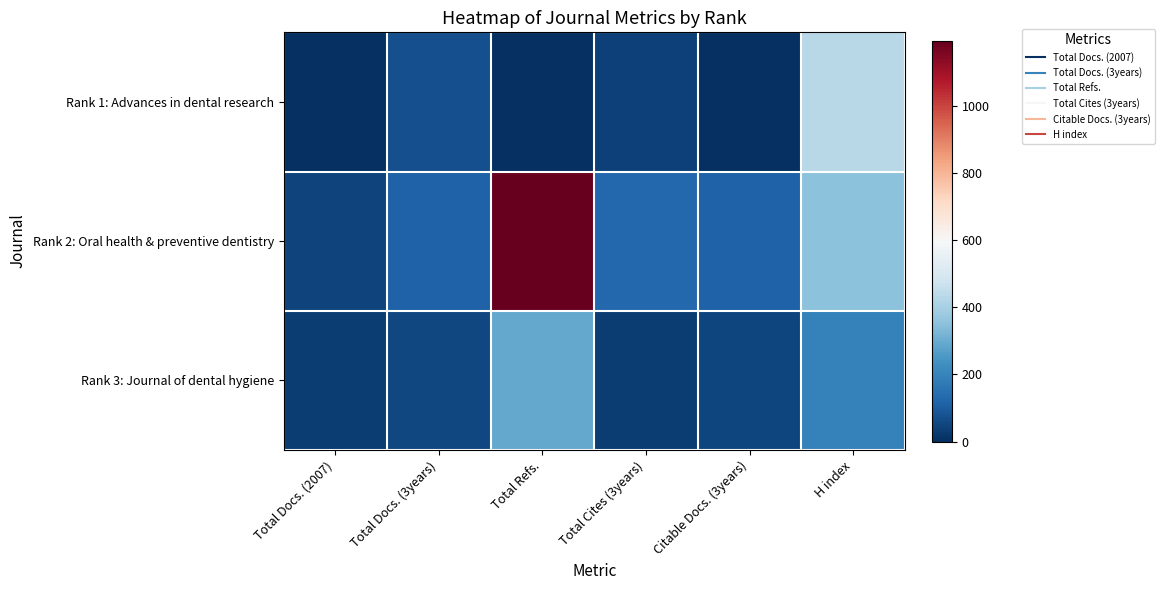

At how many categories does at least one series exceed 1062?

1